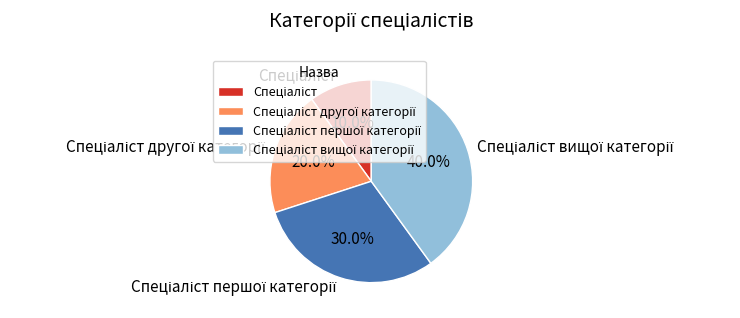

Count the number of slices in the pie.

4